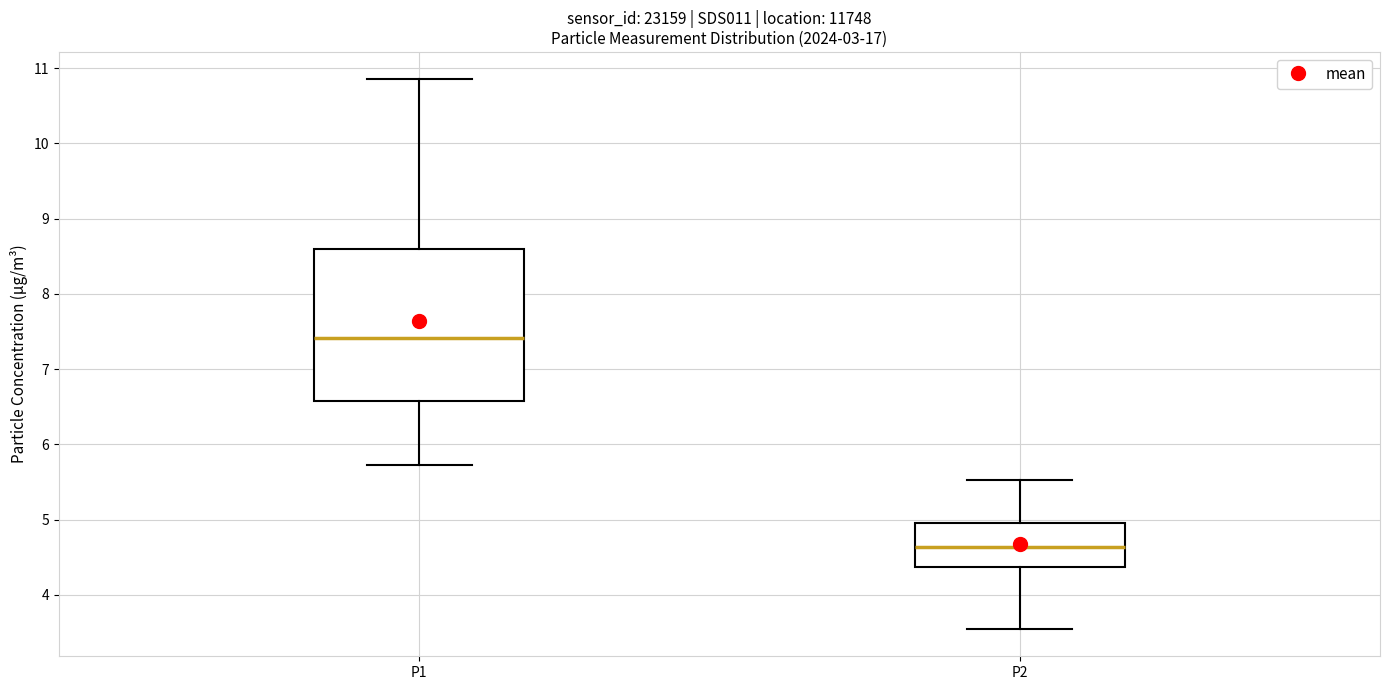

Reading left to right, read every box against the y-axis: the position of its median line, the range the box covers, and the ends of its whiskers. The values are not printed on the chart, so give them approximately, as read against the axis.

P1: median 7.4, box 6.6 to 8.6, whiskers 5.7 to 10.9
P2: median 4.6, box 4.4 to 5.0, whiskers 3.6 to 5.5